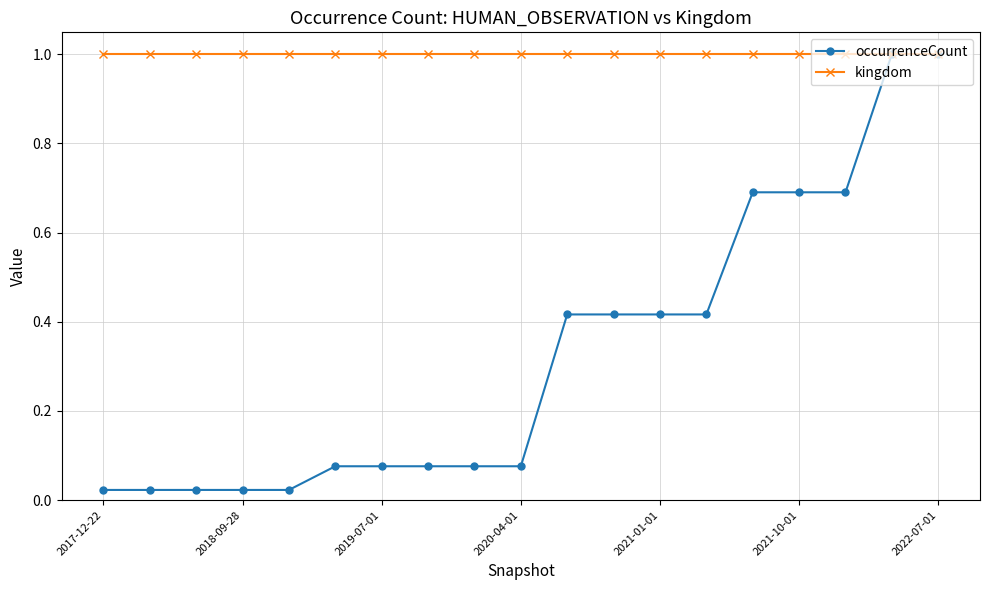

Which series has the largest range (max minus min)?

occurrenceCount